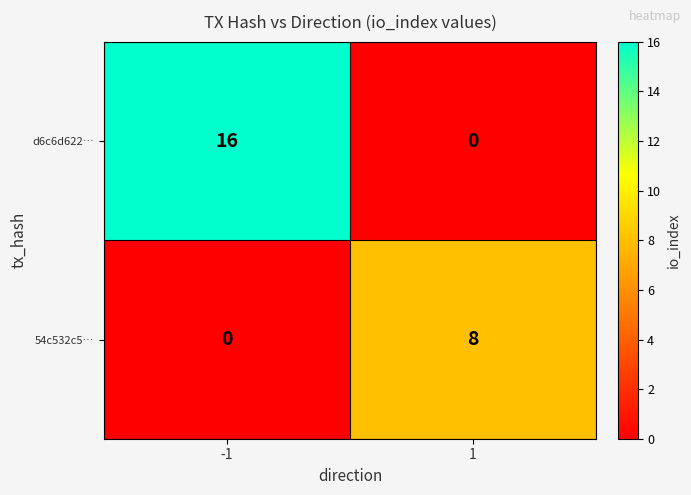

Count the number of data series in this chart.

2